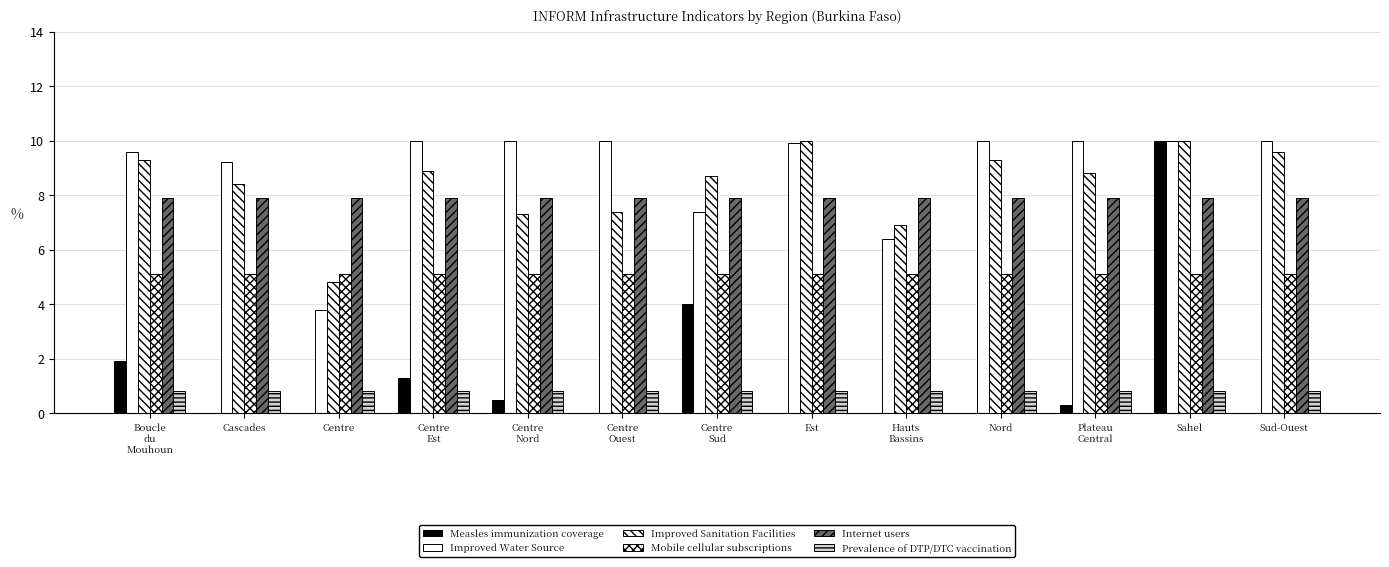

Reading left to right, list all the values displayed in this chart.

Measles immunization coverage: Boucle
du
Mouhoun=1.9	Cascades=0.0	Centre=0.0	Centre
Est=1.3	Centre
Nord=0.5	Centre
Ouest=0.0	Centre
Sud=4.0	Est=0.0	Hauts
Bassins=0.0	Nord=0.0	Plateau
Central=0.3	Sahel=10.0	Sud-Ouest=0.0
Improved Water Source: Boucle
du
Mouhoun=9.6	Cascades=9.2	Centre=3.8	Centre
Est=10.0	Centre
Nord=10.0	Centre
Ouest=10.0	Centre
Sud=7.4	Est=9.9	Hauts
Bassins=6.4	Nord=10.0	Plateau
Central=10.0	Sahel=10.0	Sud-Ouest=10.0
Improved Sanitation Facilities: Boucle
du
Mouhoun=9.3	Cascades=8.4	Centre=4.8	Centre
Est=8.9	Centre
Nord=7.3	Centre
Ouest=7.4	Centre
Sud=8.7	Est=10.0	Hauts
Bassins=6.9	Nord=9.3	Plateau
Central=8.8	Sahel=10.0	Sud-Ouest=9.6
Mobile cellular subscriptions: Boucle
du
Mouhoun=5.1	Cascades=5.1	Centre=5.1	Centre
Est=5.1	Centre
Nord=5.1	Centre
Ouest=5.1	Centre
Sud=5.1	Est=5.1	Hauts
Bassins=5.1	Nord=5.1	Plateau
Central=5.1	Sahel=5.1	Sud-Ouest=5.1
Internet users: Boucle
du
Mouhoun=7.9	Cascades=7.9	Centre=7.9	Centre
Est=7.9	Centre
Nord=7.9	Centre
Ouest=7.9	Centre
Sud=7.9	Est=7.9	Hauts
Bassins=7.9	Nord=7.9	Plateau
Central=7.9	Sahel=7.9	Sud-Ouest=7.9
Prevalence of DTP/DTC vaccination: Boucle
du
Mouhoun=0.8	Cascades=0.8	Centre=0.8	Centre
Est=0.8	Centre
Nord=0.8	Centre
Ouest=0.8	Centre
Sud=0.8	Est=0.8	Hauts
Bassins=0.8	Nord=0.8	Plateau
Central=0.8	Sahel=0.8	Sud-Ouest=0.8